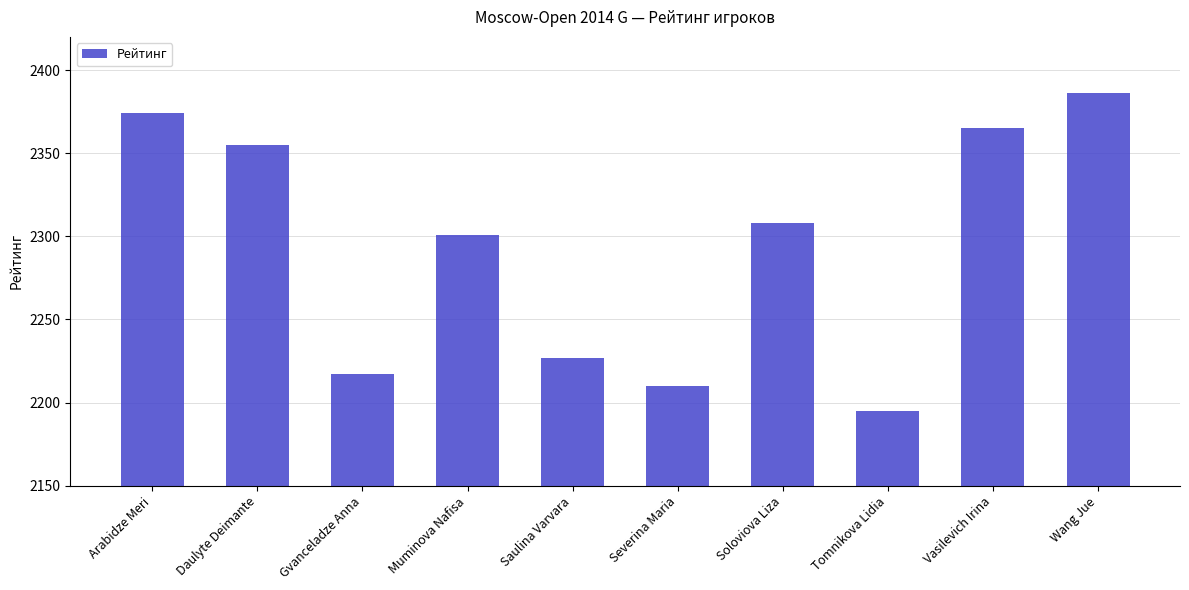

What is the sum of the values at Gvanceladze Anna and Severina Maria?

4427